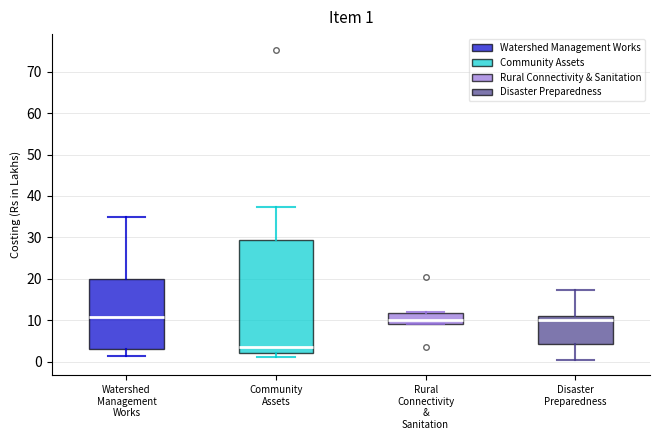

Which box's median line is the lowest?

Community Assets